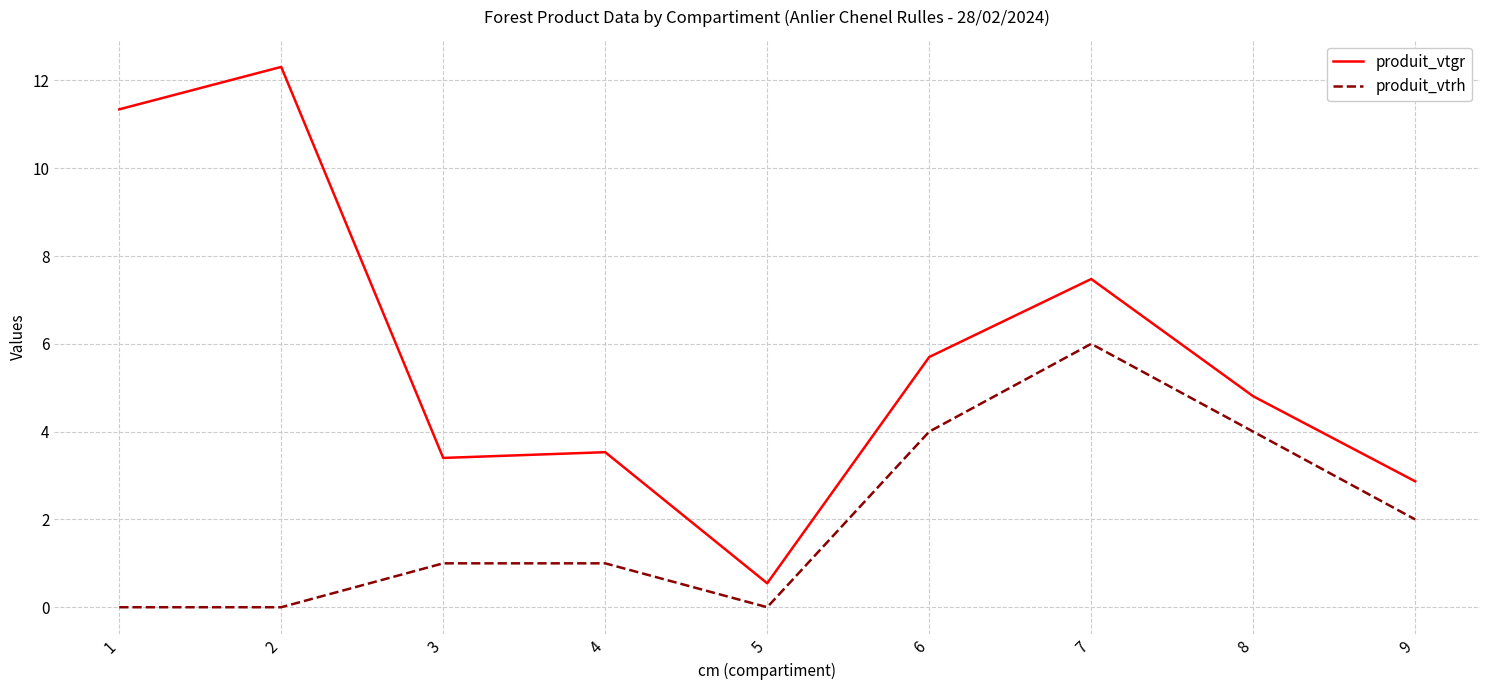

True or false: produit_vtrh has a value of 0.3 at 3.

False